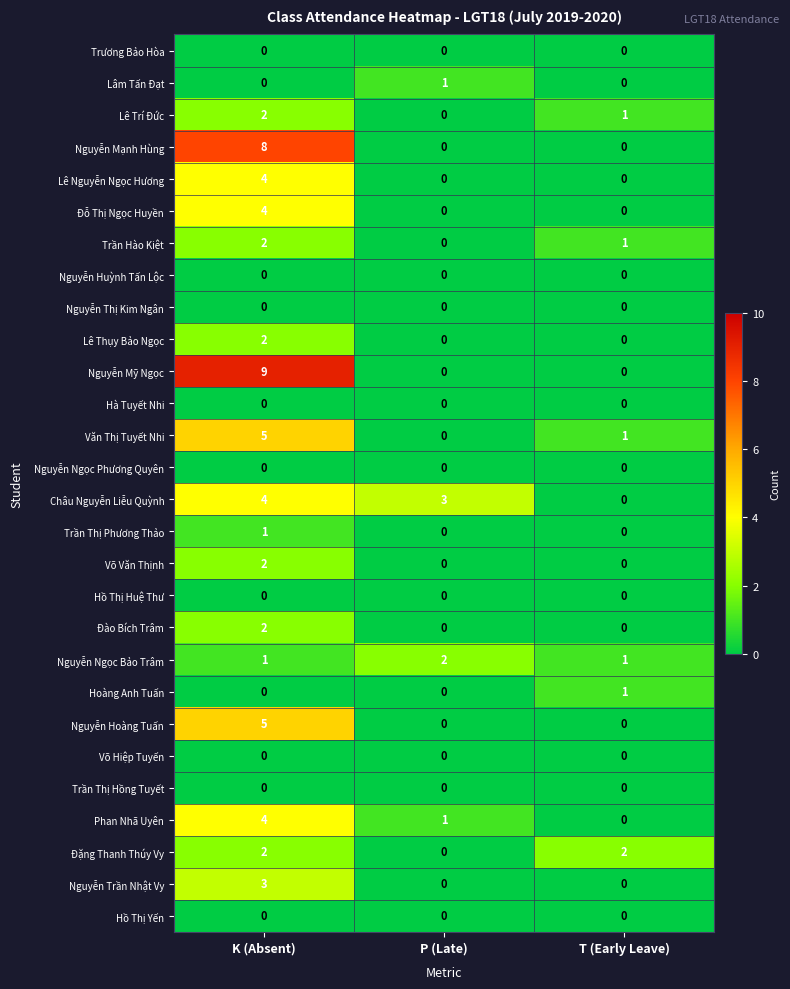

What is the difference between the maximum and second lowest values in the Lê Nguyễn Ngọc Hương series?

4